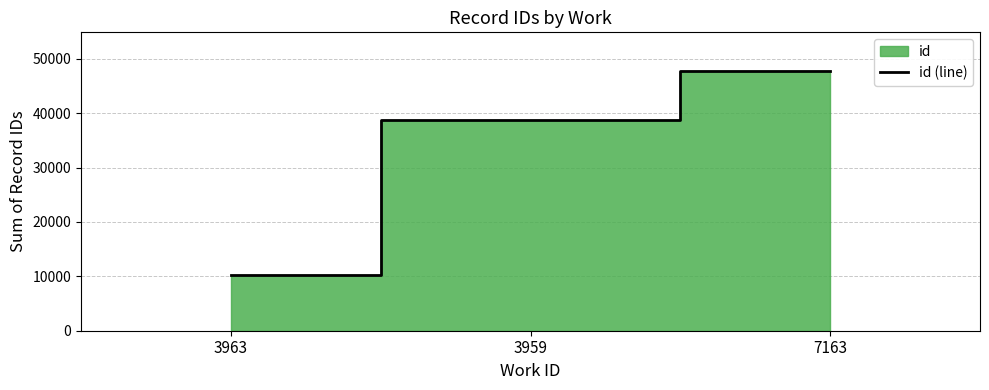

Read the value at 3959, to the nearest 100.

38700